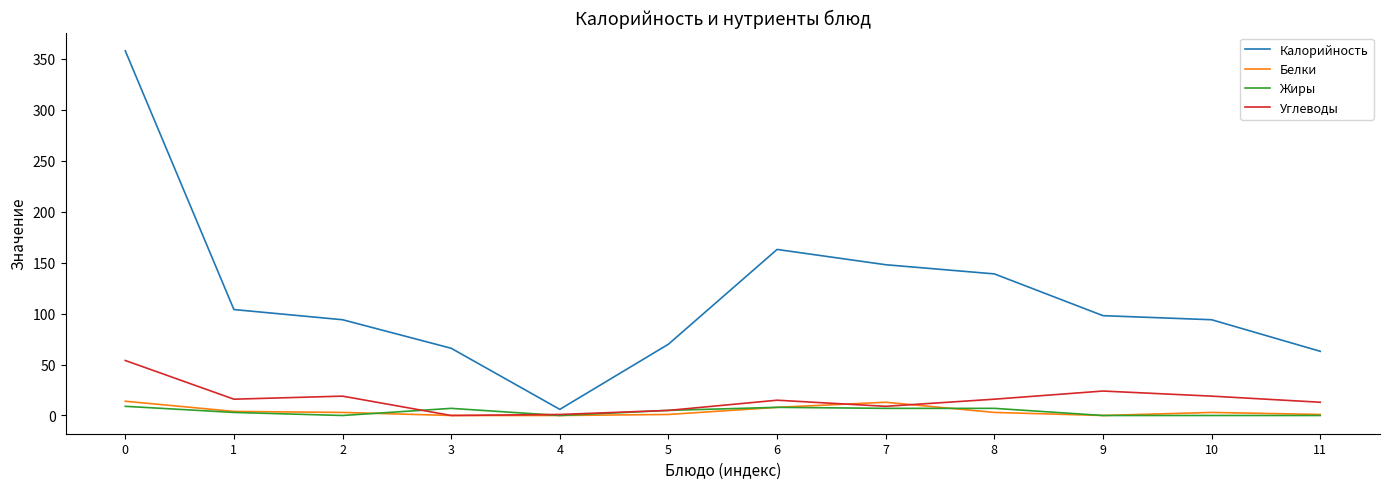

Which series has the widest spread of values?

Калорийность